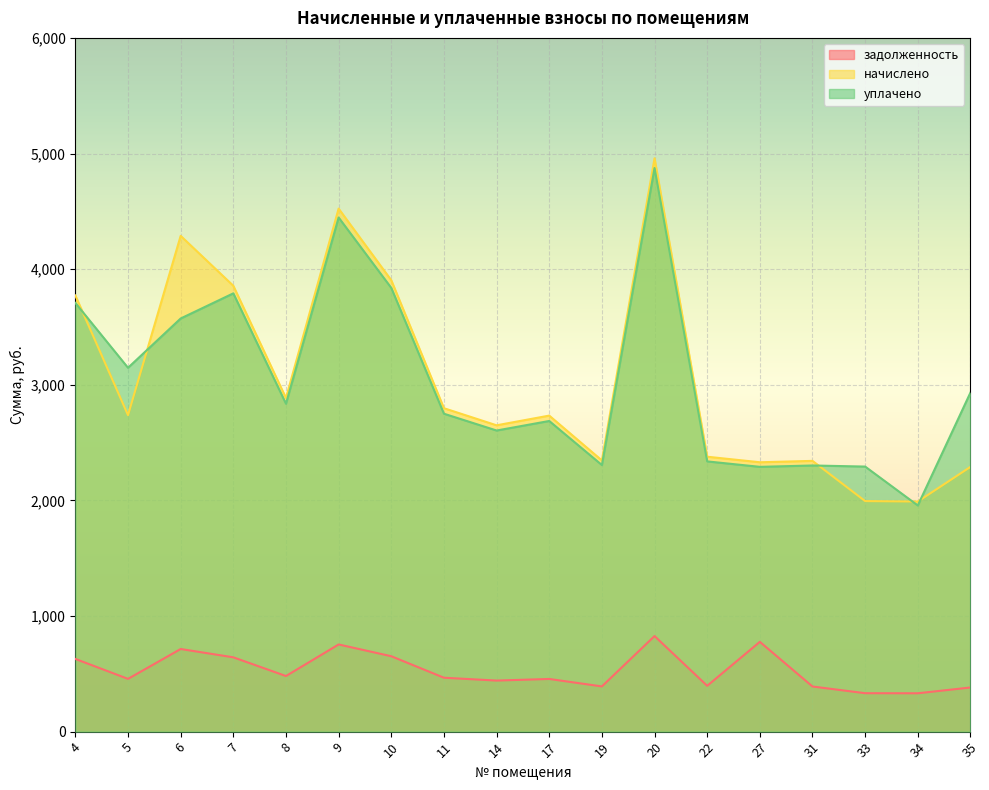

At which label is задолженность closest to 579?

4